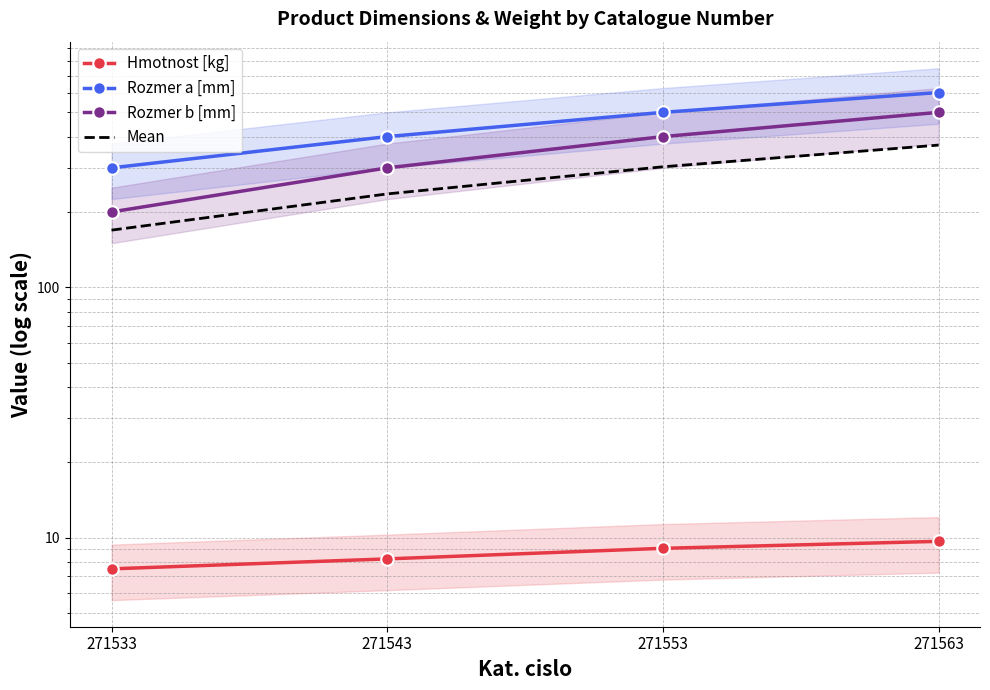

True or false: Rozmer b [mm] and Hmotnost [kg] cross at least once.

False